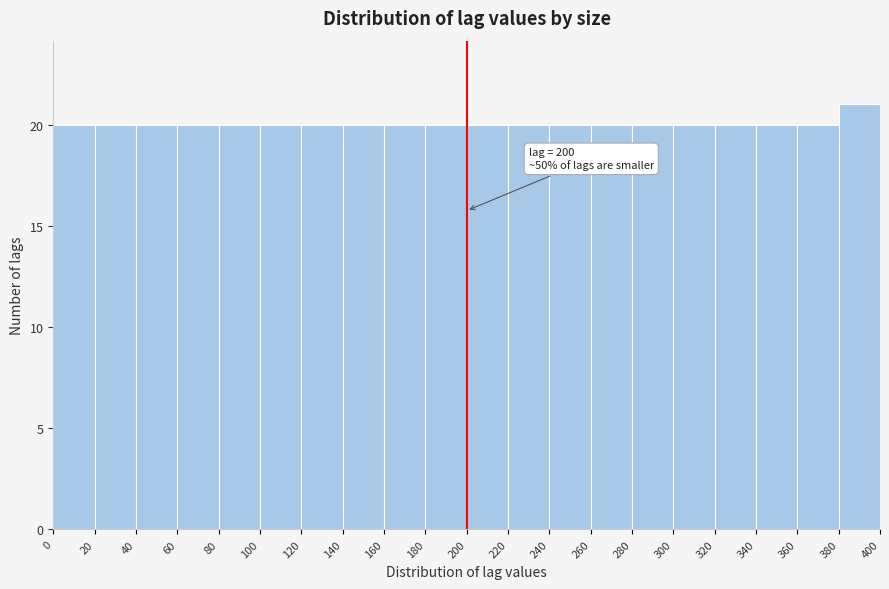

Over which range of the x-axis is the bar tallest?

380 to 400